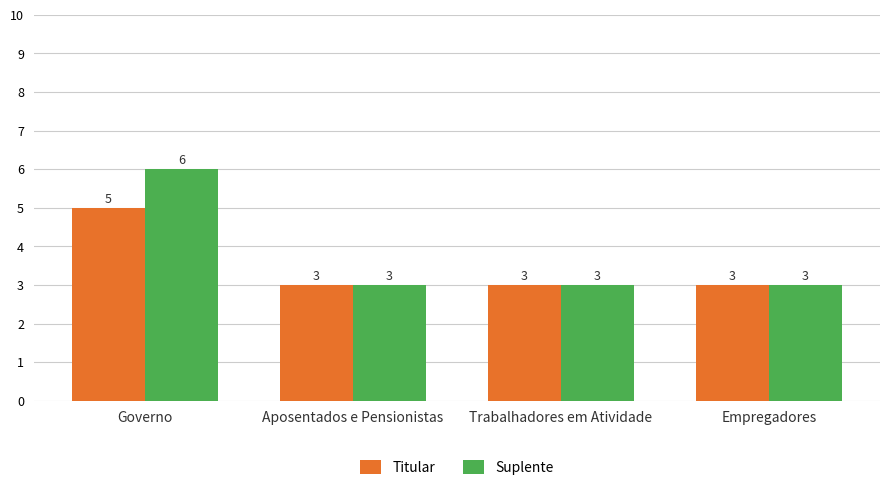

How many bars are there in total?

8